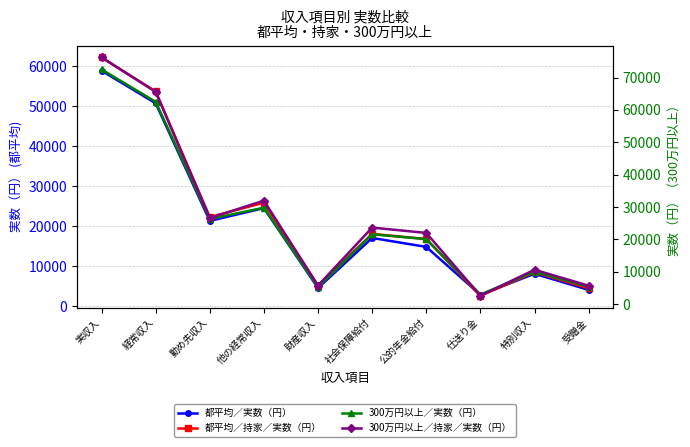

The 都平均／実数（円） series shows 21088 at 公的年金給付. True or false?

False